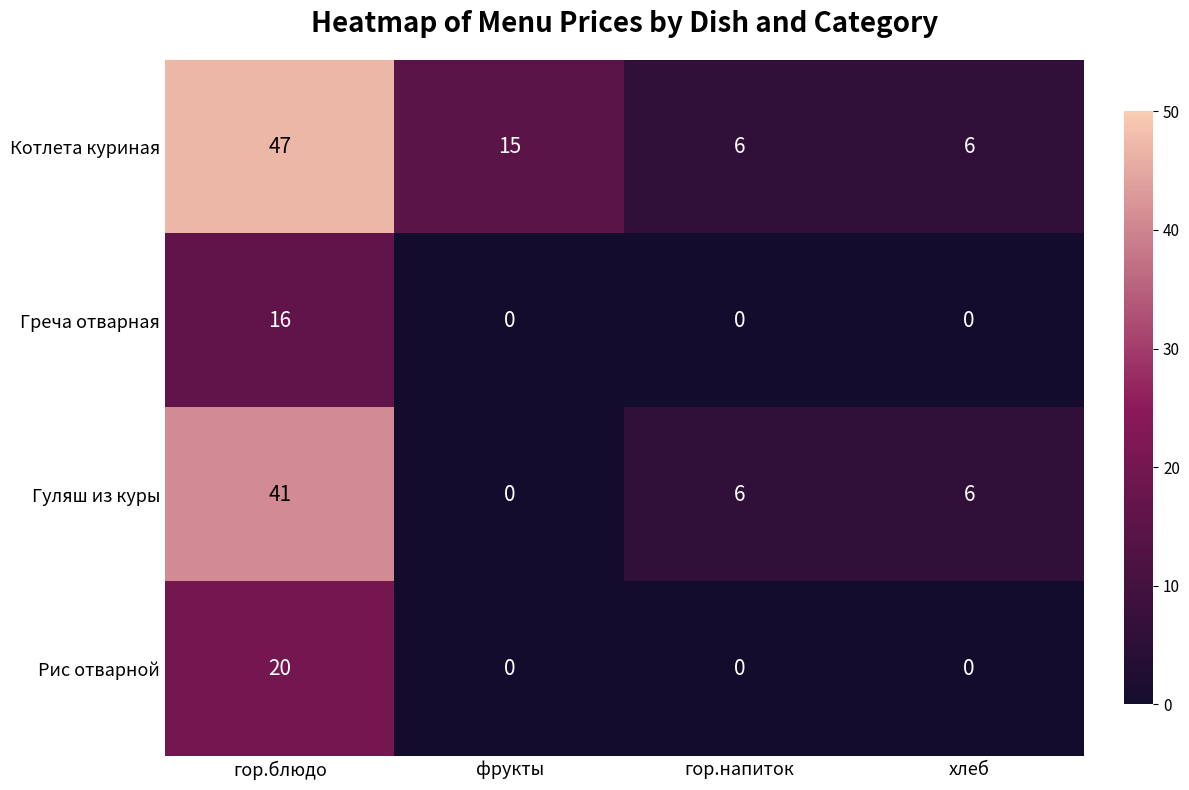

What is the sum of the Греча отварная values at гор.блюдо and фрукты?

16